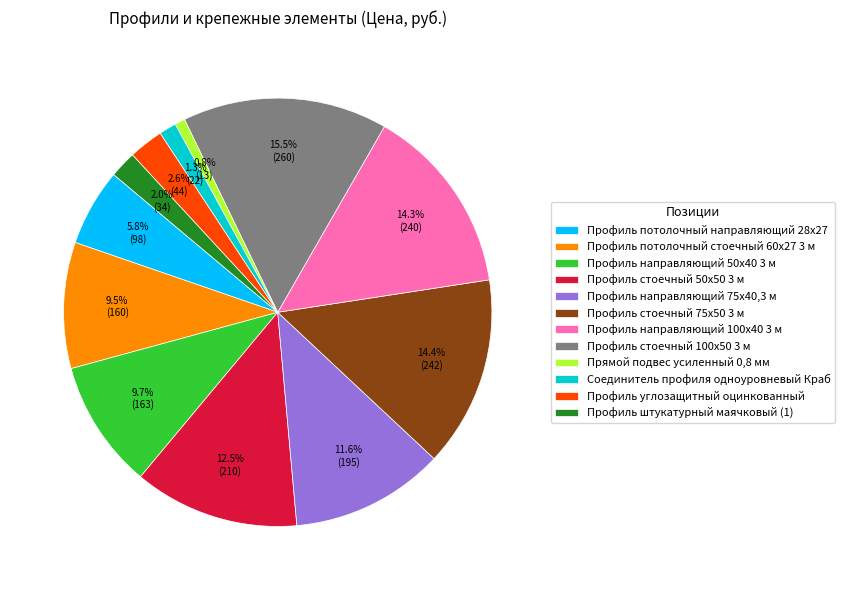

What is the largest slice in the pie chart?

Профиль стоечный 100х50 3 м